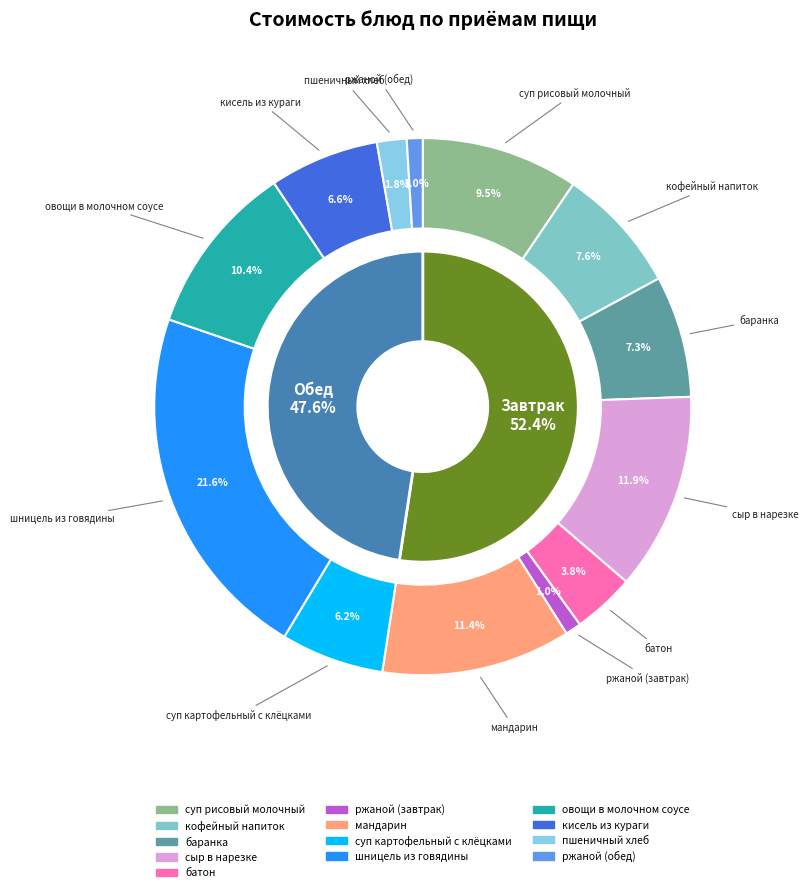

Combined, do овощи в молочном соусе and суп рисовый молочный account for over 50%?

No